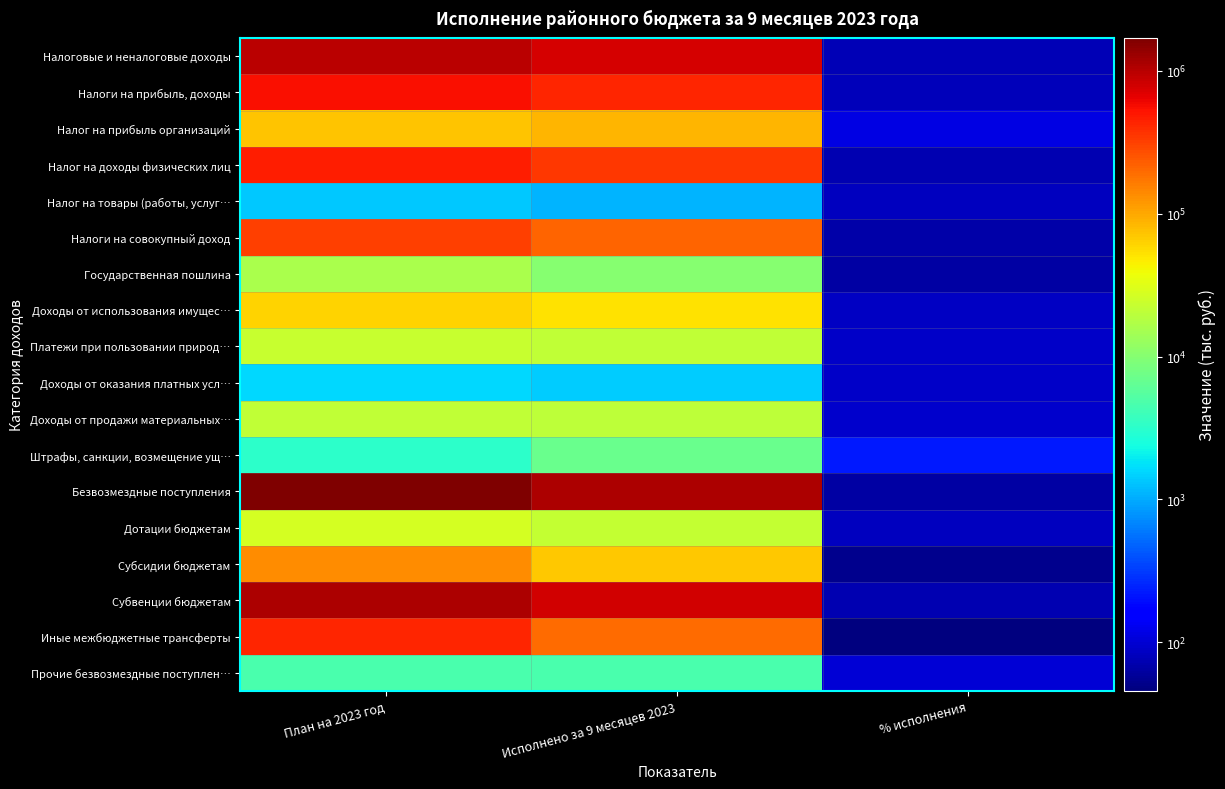

Reading right to left, list all the values displayed in this chart.

Налоговые и неналоговые доходы: % исполнения=76.7	Исполнено за 9 месяцев 2023=761682.0	План на 2023 год=992611.3
Налоги на прибыль, доходы: % исполнения=79.5	Исполнено за 9 месяцев 2023=434928.4	План на 2023 год=547229.2
Налог на прибыль организаций: % исполнения=117.0	Исполнено за 9 месяцев 2023=86829.8	План на 2023 год=74227.3
Налог на доходы физических лиц: % исполнения=73.6	Исполнено за 9 месяцев 2023=348098.6	План на 2023 год=473001.9
Налог на товары (работы, услуг…: % исполнения=84.2	Исполнено за 9 месяцев 2023=1119.6	План на 2023 год=1329.5
Налоги на совокупный доход: % исполнения=67.3	Исполнено за 9 месяцев 2023=213376.5	План на 2023 год=316869.6
Государственная пошлина: % исполнения=63.5	Исполнено за 9 месяцев 2023=10235.9	План на 2023 год=16132.0
Доходы от использования имущес…: % исполнения=85.3	Исполнено за 9 месяцев 2023=52233.7	План на 2023 год=61231.4
Платежи при пользовании природ…: % исполнения=90.1	Исполнено за 9 месяцев 2023=21114.2	План на 2023 год=23439.1
Доходы от оказания платных усл…: % исполнения=88.7	Исполнено за 9 месяцев 2023=1413.8	План на 2023 год=1593.2
Доходы от продажи материальных…: % исполнения=93.3	Исполнено за 9 месяцев 2023=20154.5	План на 2023 год=21598.5
Штрафы, санкции, возмещение ущ…: % исполнения=219.4	Исполнено за 9 месяцев 2023=6996.1	План на 2023 год=3188.9
Безвозмездные поступления: % исполнения=64.1	Исполнено за 9 месяцев 2023=1088522.1	План на 2023 год=1697412.1
Дотации бюджетам: % исполнения=81.9	Исполнено за 9 месяцев 2023=22303.6	План на 2023 год=27240.9
Субсидии бюджетам: % исполнения=52.8	Исполнено за 9 месяцев 2023=70701.6	План на 2023 год=133926.5
Субвенции бюджетам: % исполнения=73.1	Исполнено за 9 месяцев 2023=801174.8	План на 2023 год=1096669.0
Иные межбюджетные трансферты: % исполнения=45.7	Исполнено за 9 месяцев 2023=195859.3	План на 2023 год=428915.5
Прочие безвозмездные поступлен…: % исполнения=100.0	Исполнено за 9 месяцев 2023=4604.8	План на 2023 год=4604.8